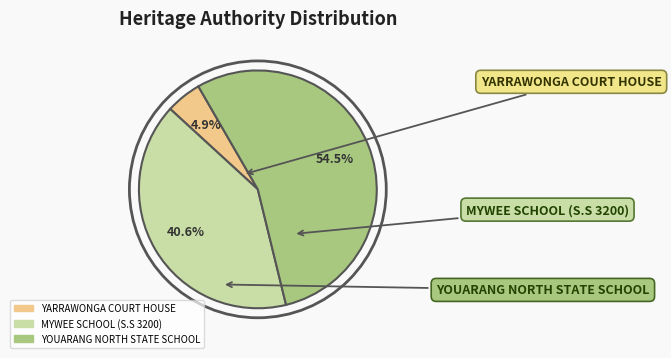

Which category accounts for the majority?

YOUARANG NORTH STATE SCHOOL